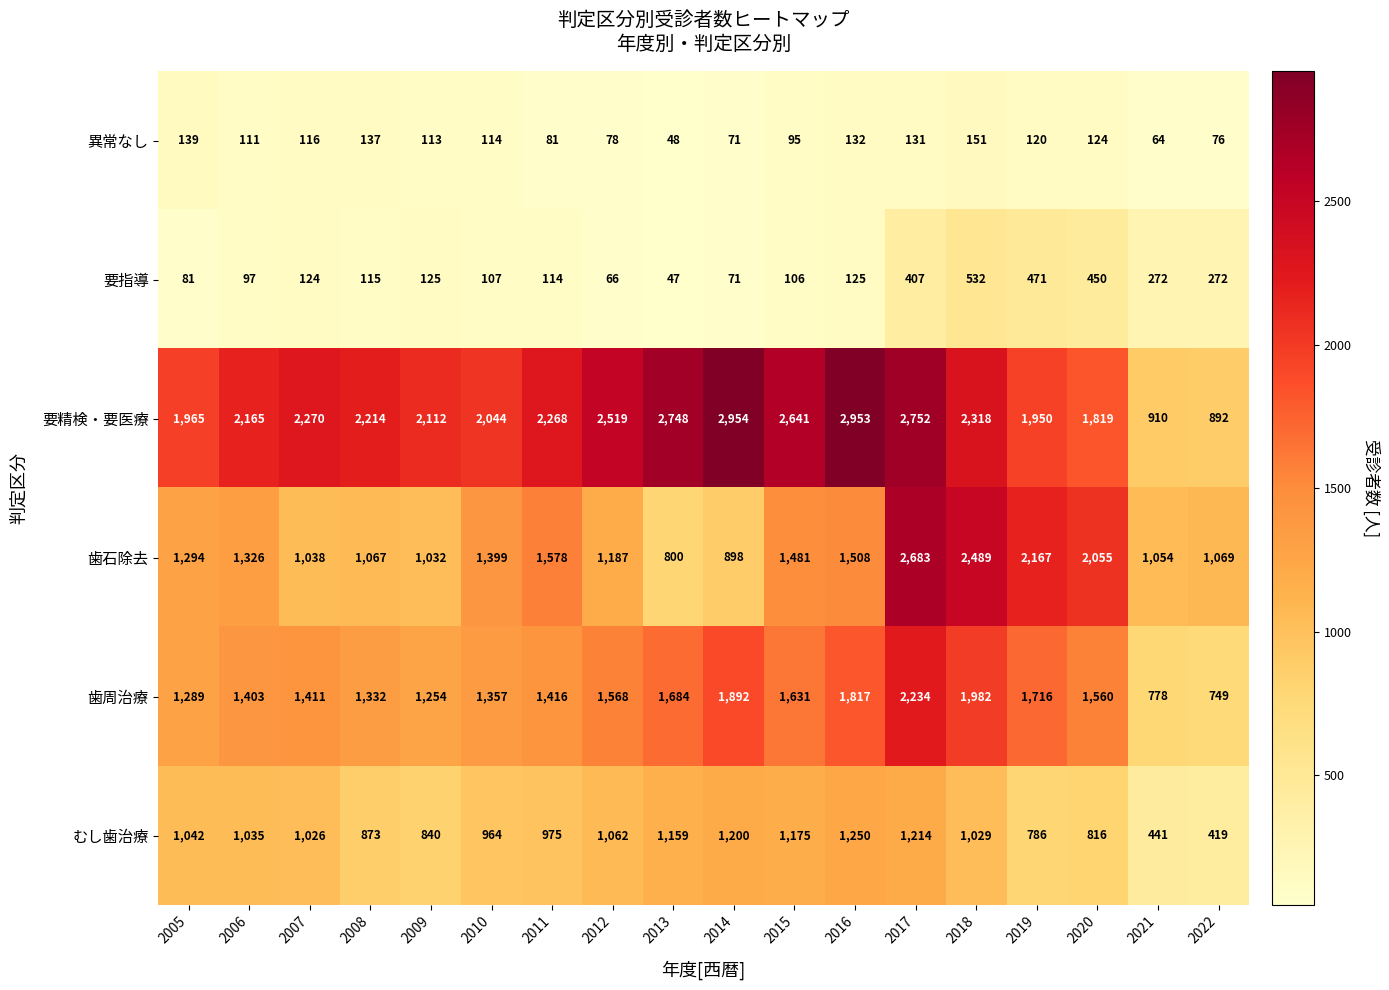

What is the average value of the むし歯治療 series?

961